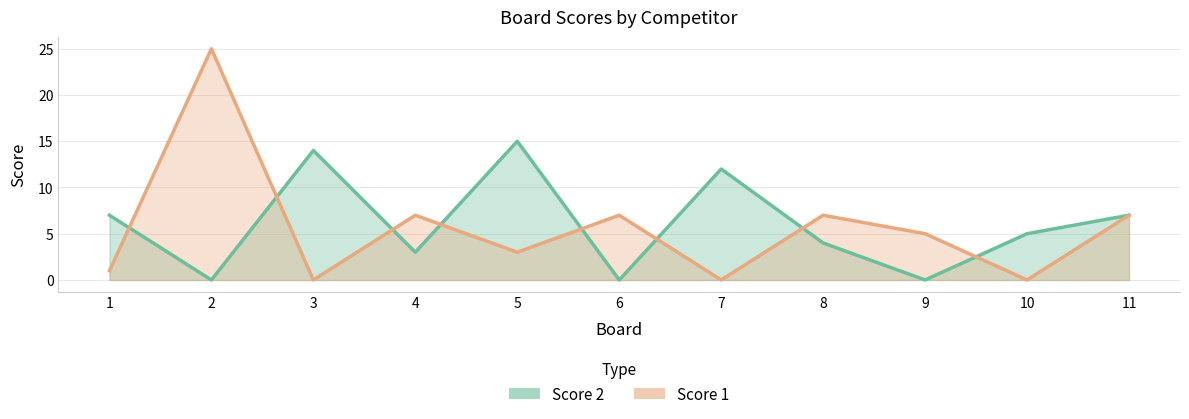

Rank the series at 8 from highest to lowest value.

Score 1, Score 2